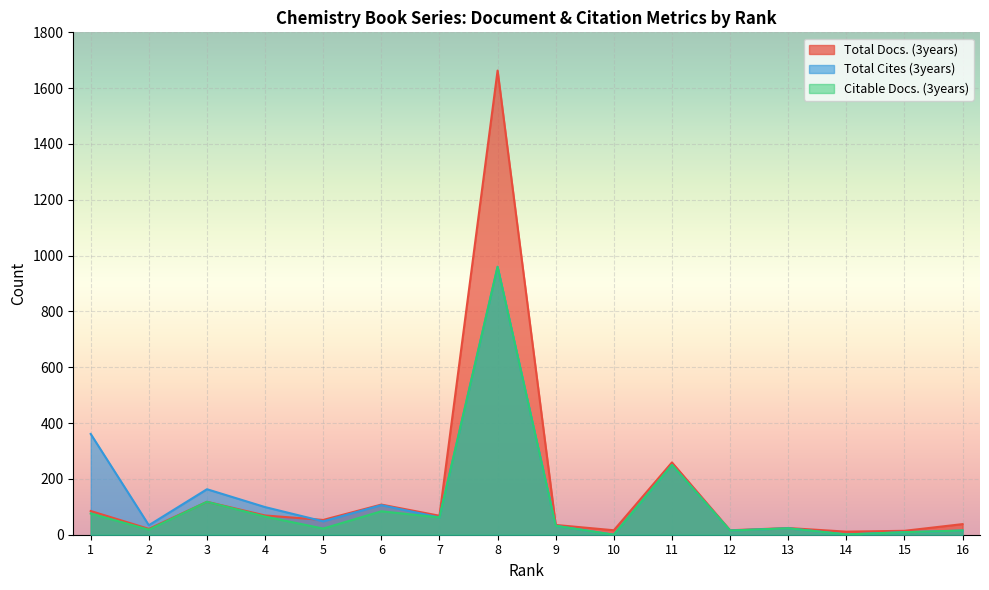

Which category has the lowest value across all series?

10